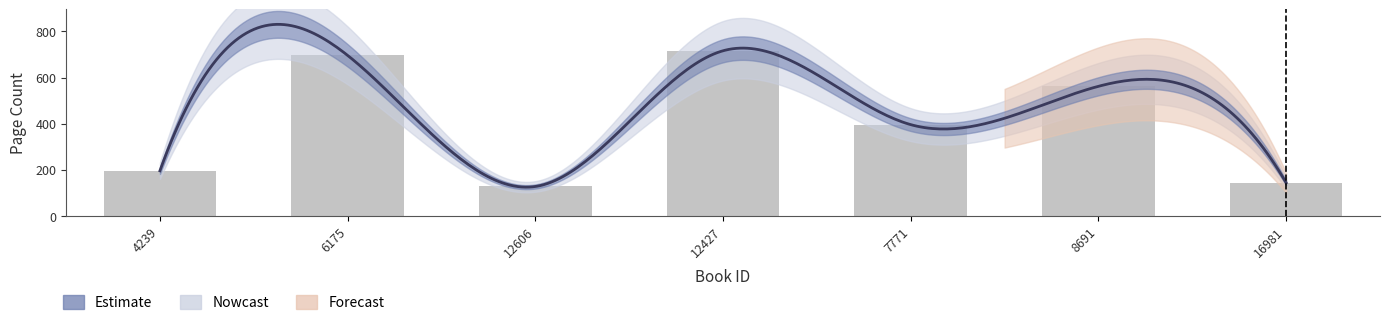

Read the value at 4239, to the nearest 10.

200